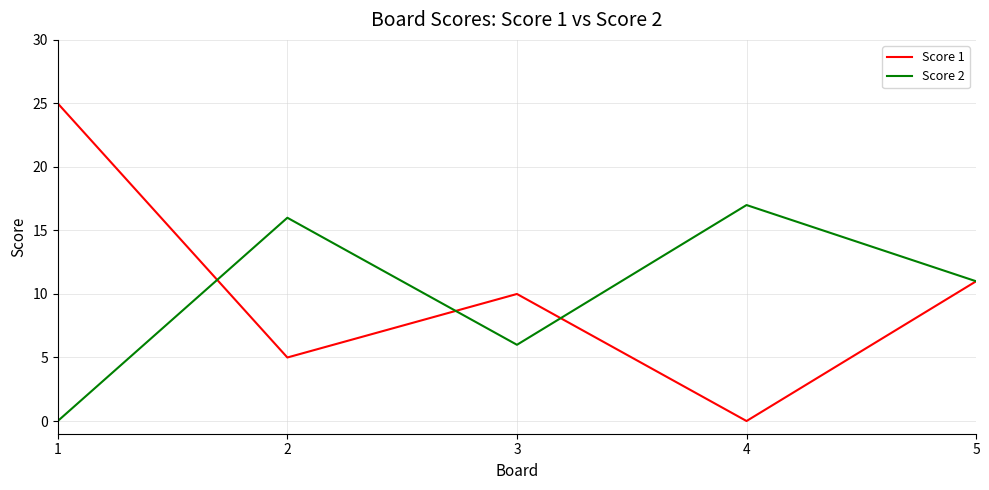

Is this an area chart (filled region under the line)?

No